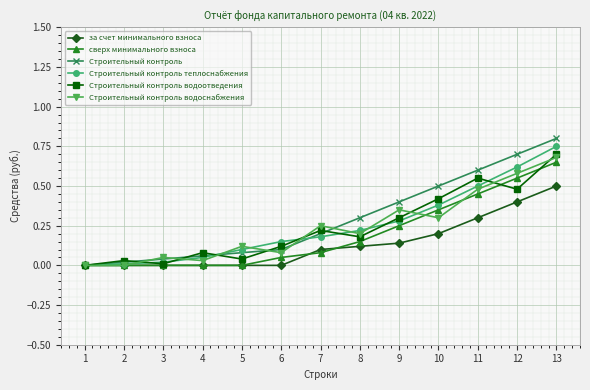

What are all the series names shown in the legend?

за счет минимального взноса, сверх минимального взноса, Строительный контроль, Строительный контроль теплоснабжения, Строительный контроль водоотведения, Строительный контроль водоснабжения